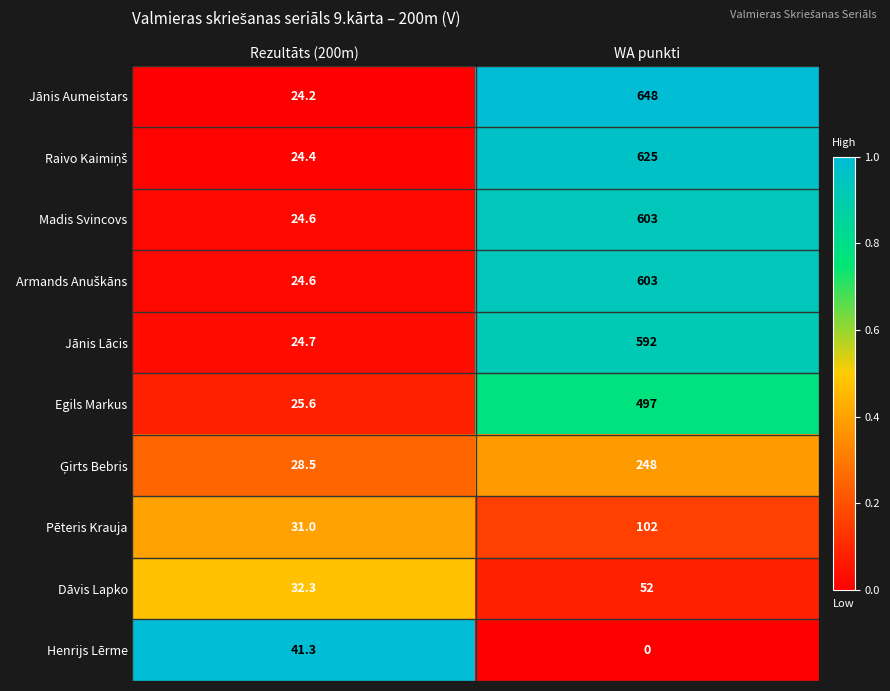

Where is Madis Svincovs nearest to the value 313?

Rezultāts (200m)